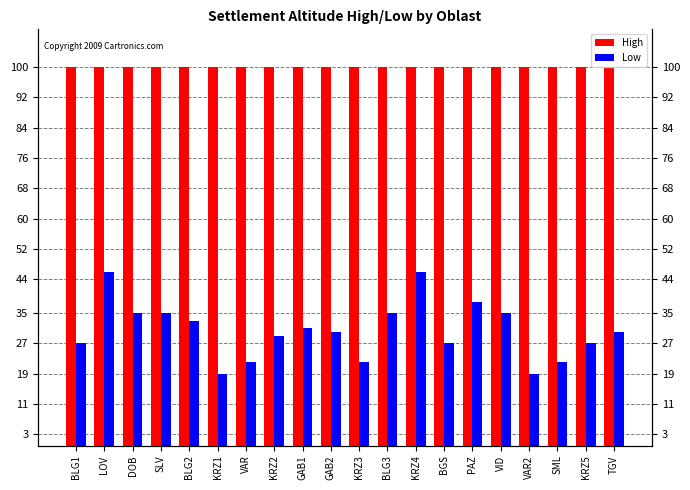

Rank the series at KRZ3 from highest to lowest value.

High, Low